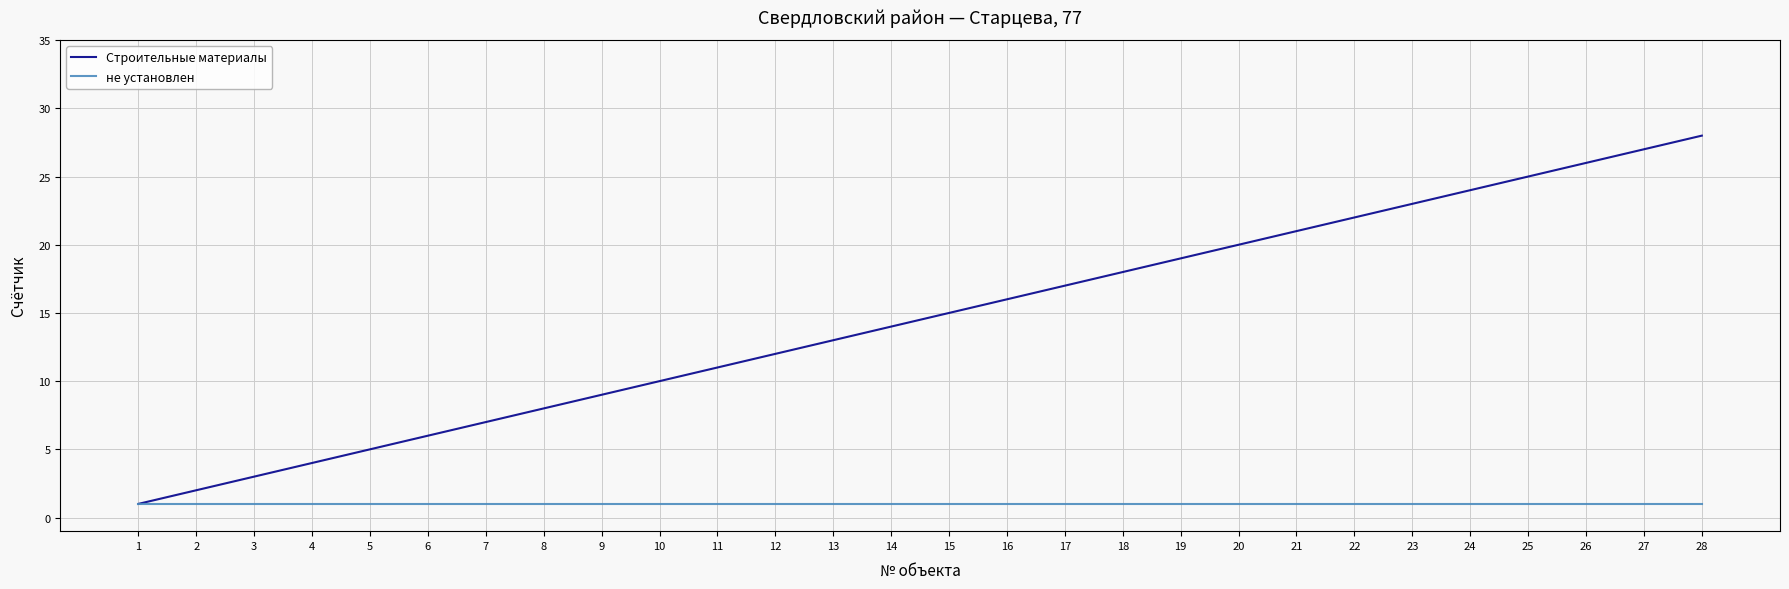

Which series has the largest total across all categories?

Строительные материалы